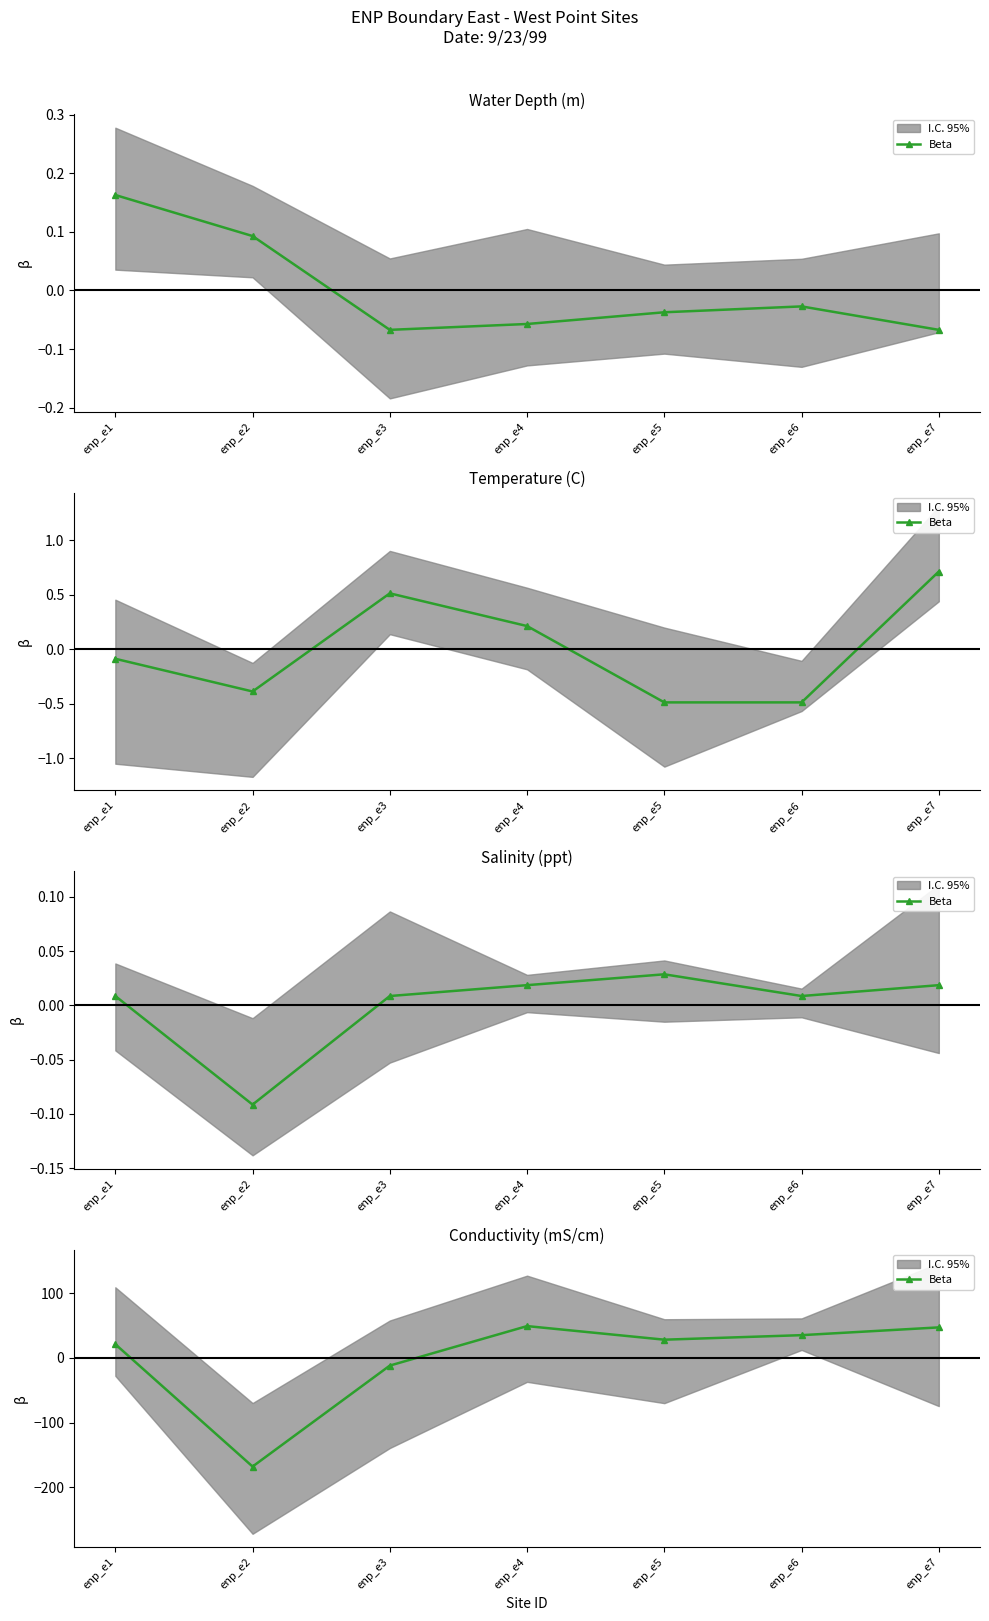

Is this an area chart (filled region under the line)?

No